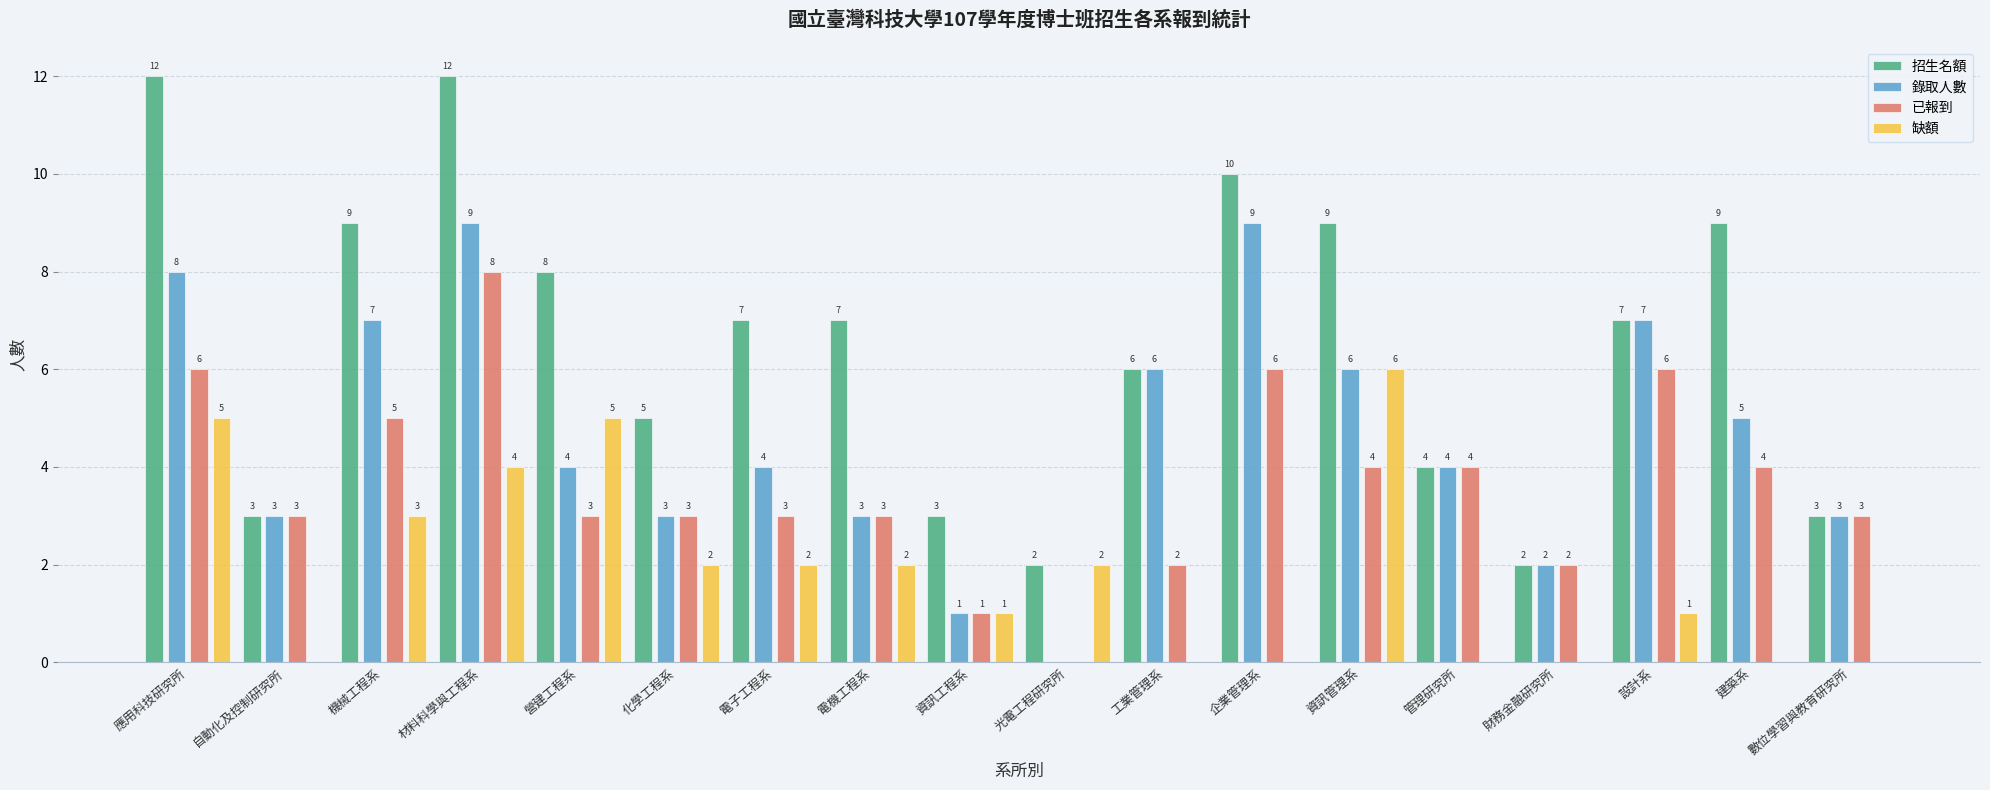

Reading right to left, list all the values displayed in this chart.

招生名額: 數位學習與教育研究所=3	建築系=9	設計系=7	財務金融研究所=2	管理研究所=4	資訊管理系=9	企業管理系=10	工業管理系=6	光電工程研究所=2	資訊工程系=3	電機工程系=7	電子工程系=7	化學工程系=5	營建工程系=8	材料科學與工程系=12	機械工程系=9	自動化及控制研究所=3	應用科技研究所=12
錄取人數: 數位學習與教育研究所=3	建築系=5	設計系=7	財務金融研究所=2	管理研究所=4	資訊管理系=6	企業管理系=9	工業管理系=6	光電工程研究所=0	資訊工程系=1	電機工程系=3	電子工程系=4	化學工程系=3	營建工程系=4	材料科學與工程系=9	機械工程系=7	自動化及控制研究所=3	應用科技研究所=8
已報到: 數位學習與教育研究所=3	建築系=4	設計系=6	財務金融研究所=2	管理研究所=4	資訊管理系=4	企業管理系=6	工業管理系=2	光電工程研究所=0	資訊工程系=1	電機工程系=3	電子工程系=3	化學工程系=3	營建工程系=3	材料科學與工程系=8	機械工程系=5	自動化及控制研究所=3	應用科技研究所=6
缺額: 數位學習與教育研究所=0	建築系=0	設計系=1	財務金融研究所=0	管理研究所=0	資訊管理系=6	企業管理系=0	工業管理系=0	光電工程研究所=2	資訊工程系=1	電機工程系=2	電子工程系=2	化學工程系=2	營建工程系=5	材料科學與工程系=4	機械工程系=3	自動化及控制研究所=0	應用科技研究所=5